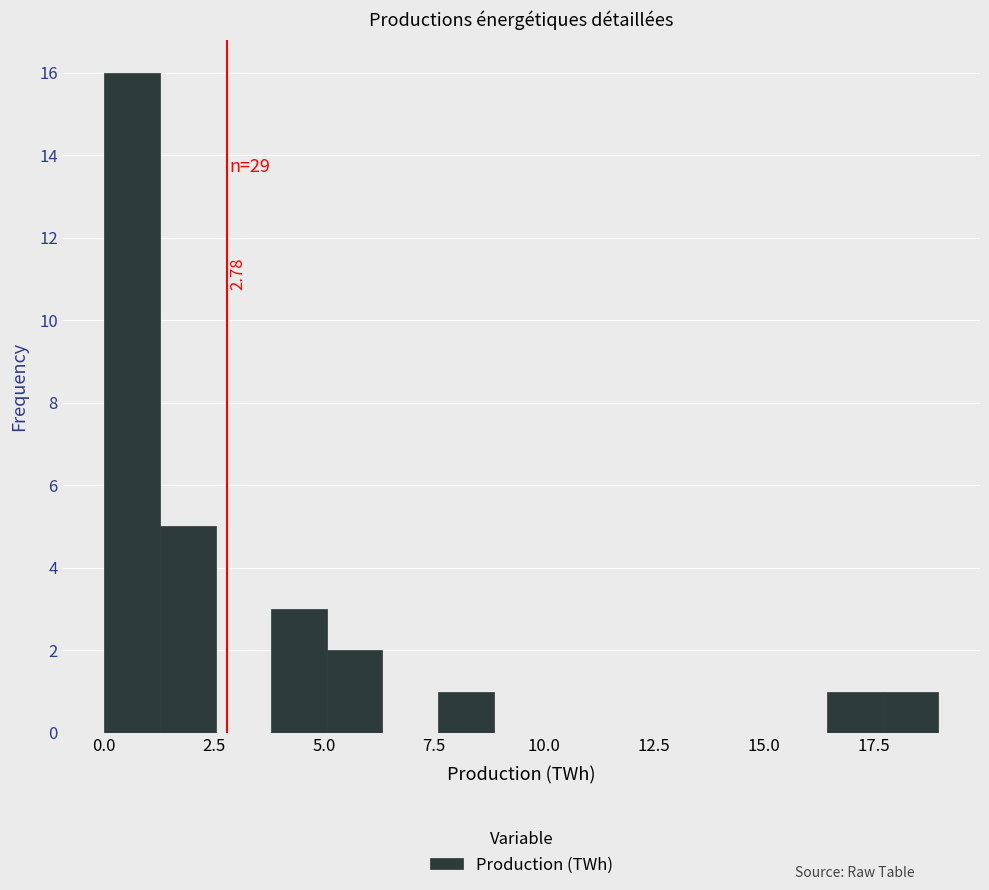

Around what value on the x-axis is the tallest bar? Give the approximate position of its centre, as read against the axis.

0.5